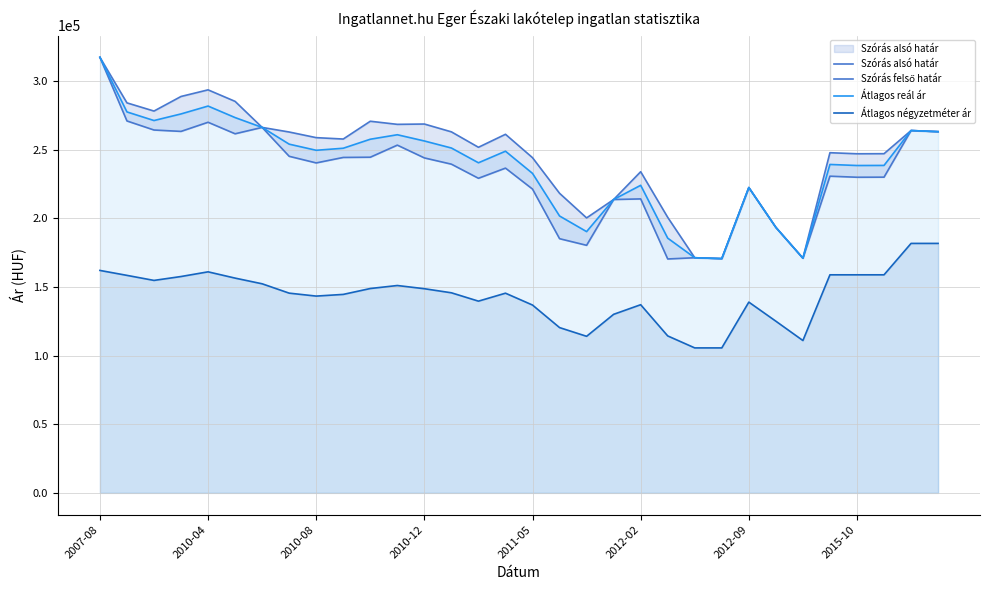

What is the highest value of the Átlagos négyzetméter ár series?

181636